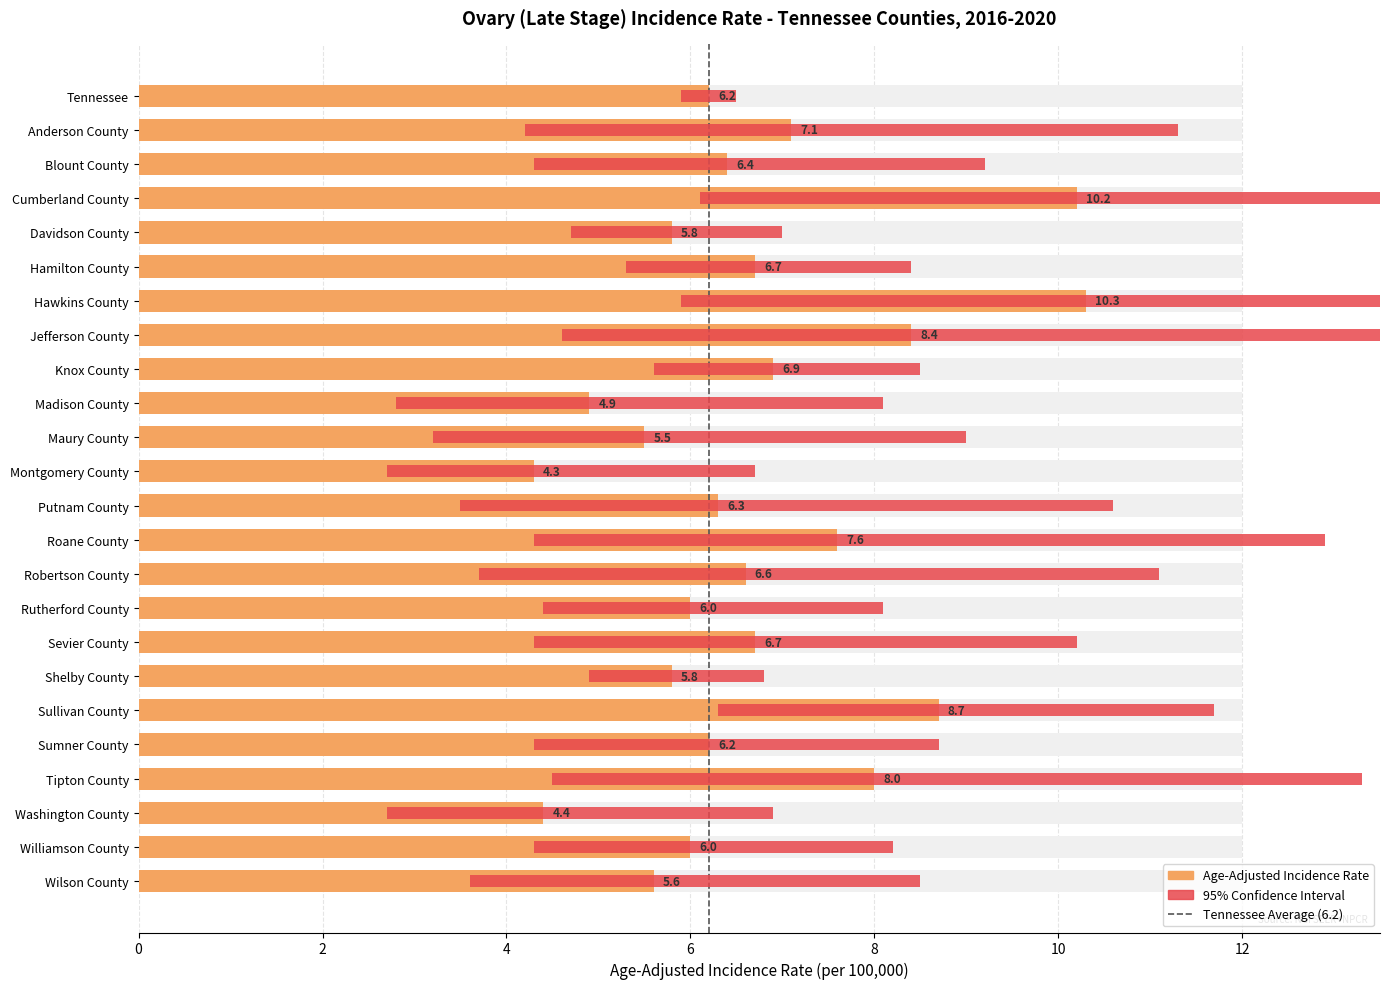

Between Hawkins County and Shelby County, which is larger?

Hawkins County